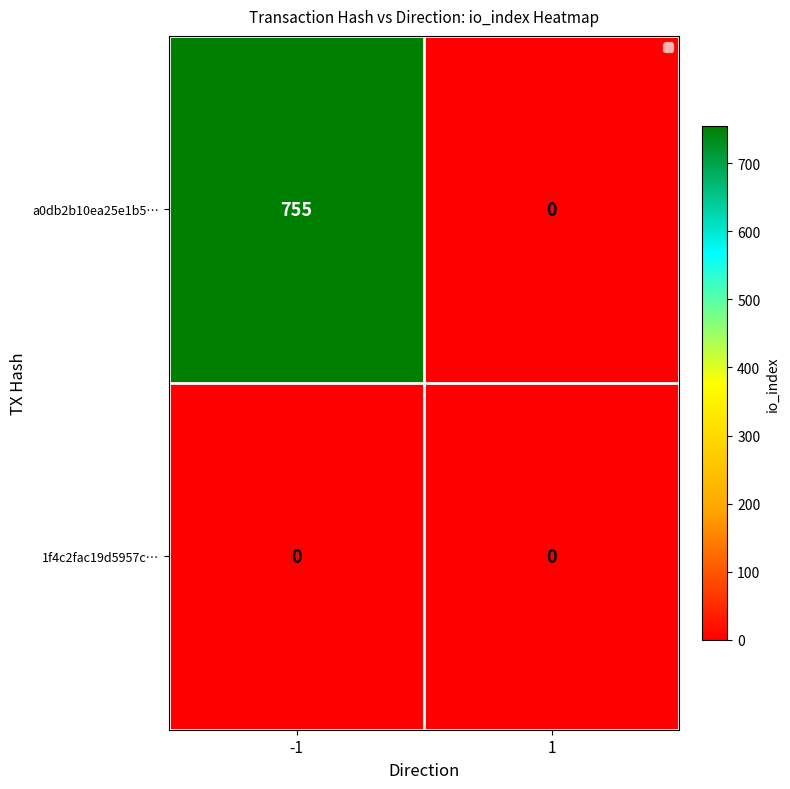

Reading left to right, extract all data points from this chart.

a0db2b10ea25e1b5…: 755	0
1f4c2fac19d5957c…: 0	0